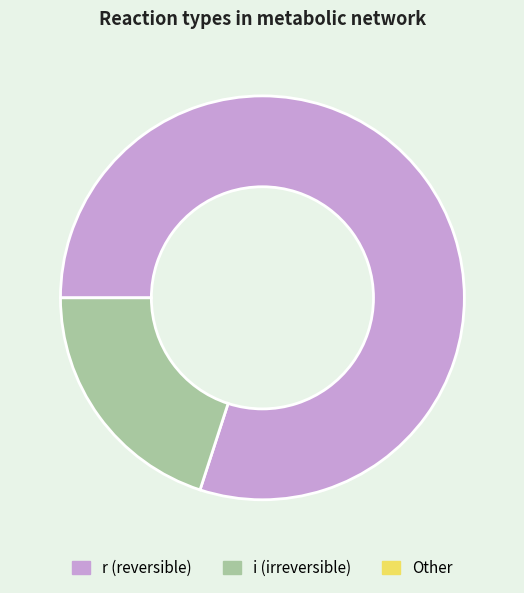

Which slice is the largest?

r